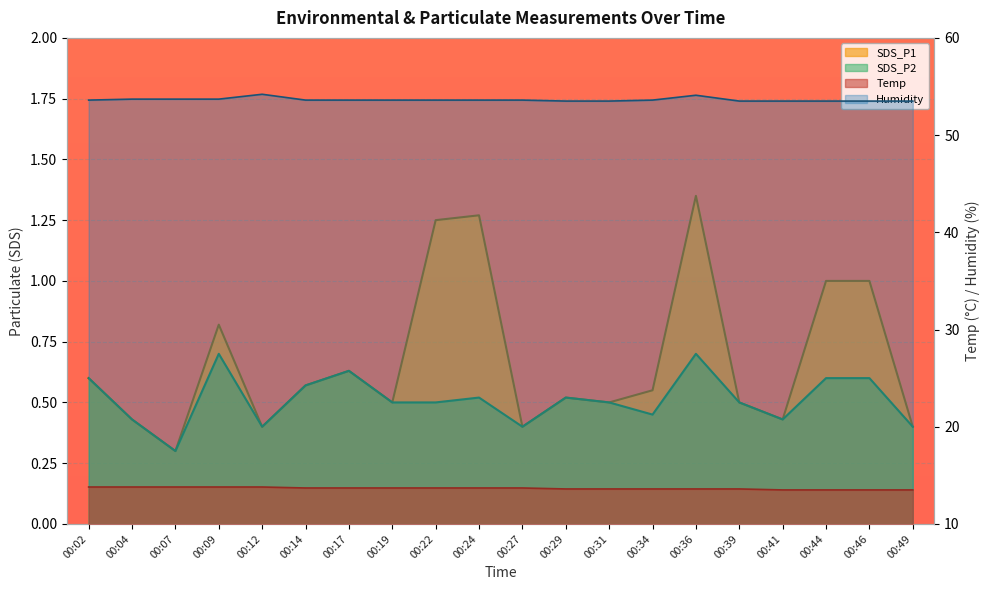

Between 00:24 and 00:29, which series saw the biggest shift?

SDS_P1